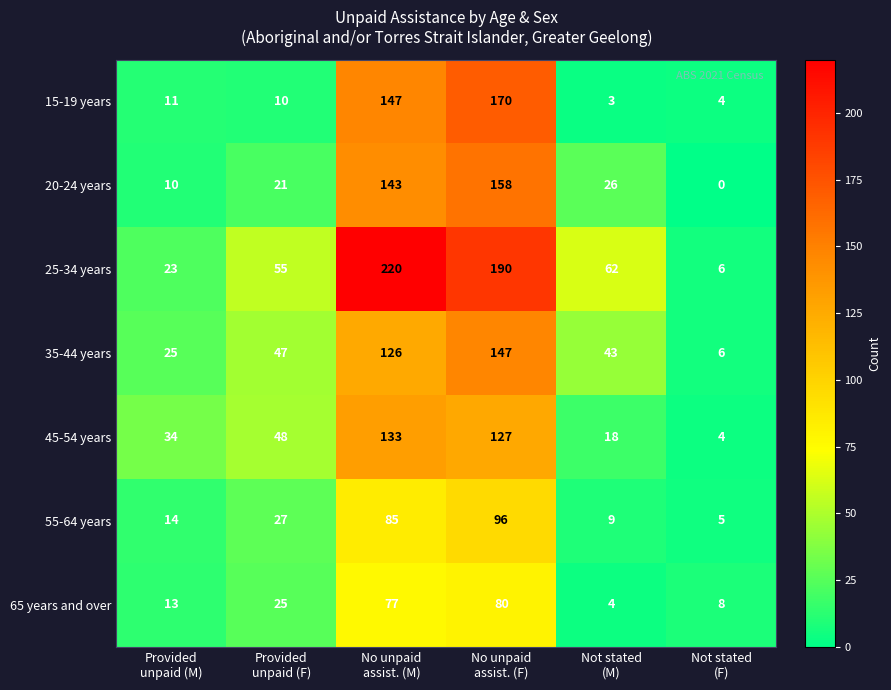

What is the average value of the 55-64 years series?

39